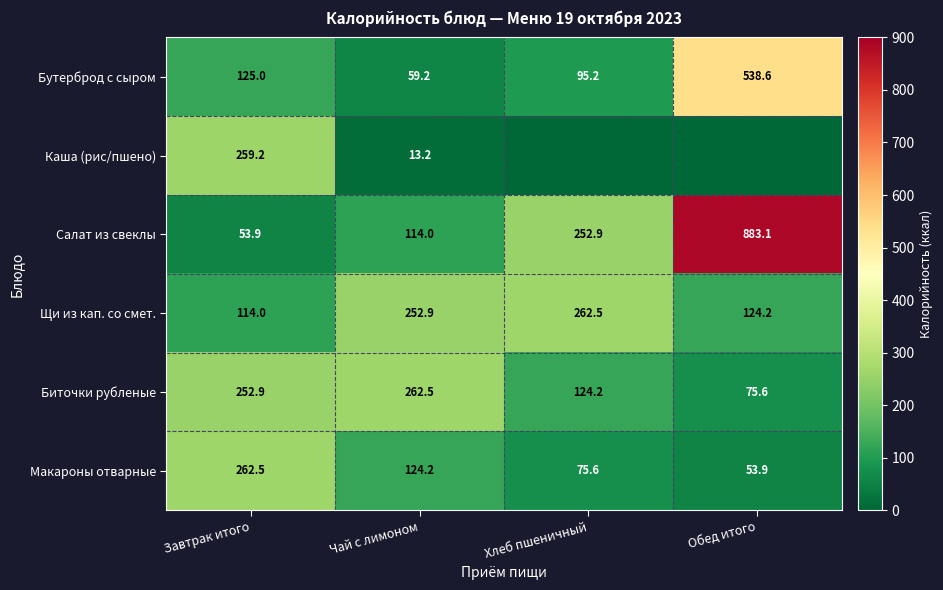

Which has a higher value, Обед итого or Завтрак итого?

Обед итого